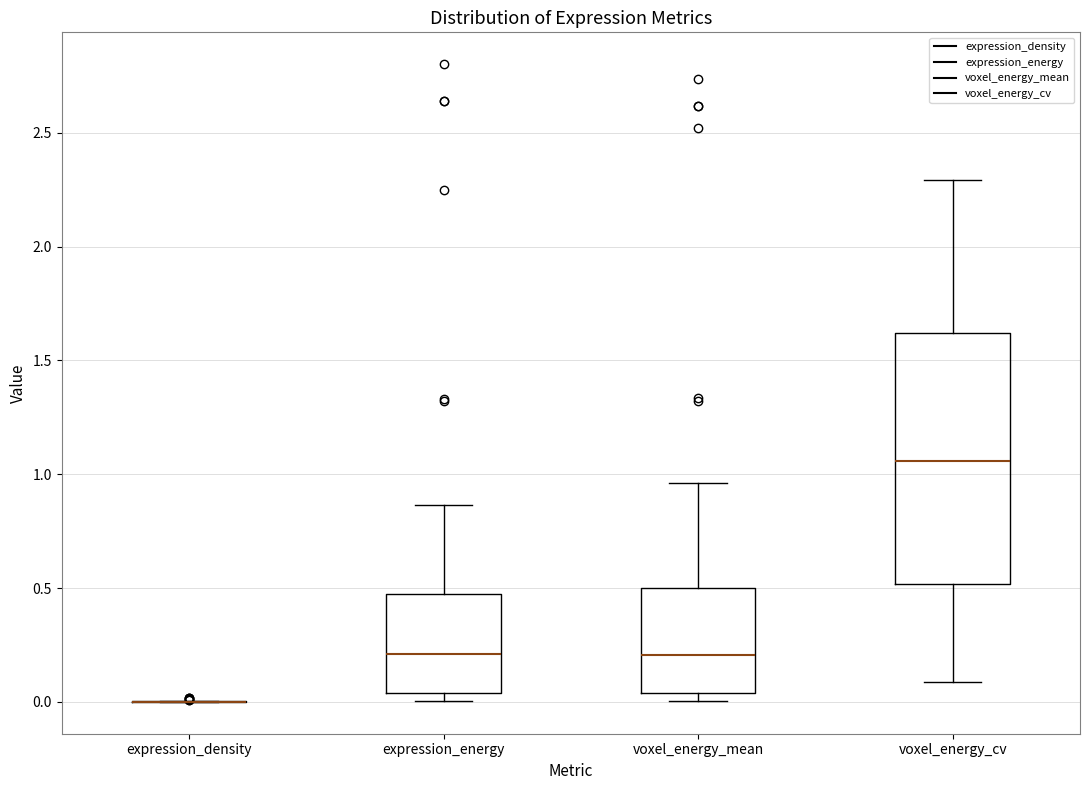

Where is the lower edge of the box for voxel_energy_cv on the y-axis? The values are not printed on the chart, so give them approximately, as read against the axis.

0.50